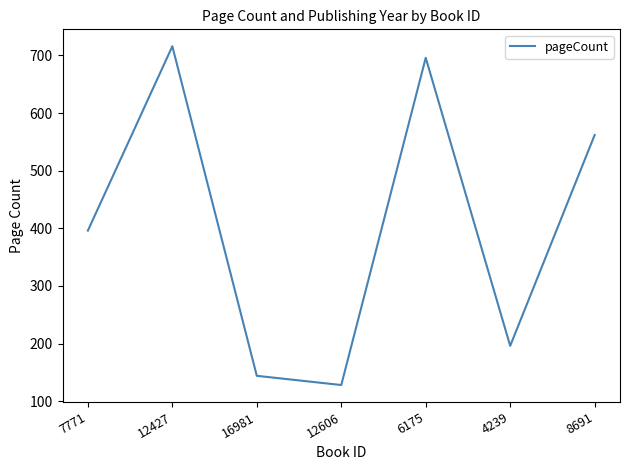

What is the difference between the values at 7771 and 4239?

200